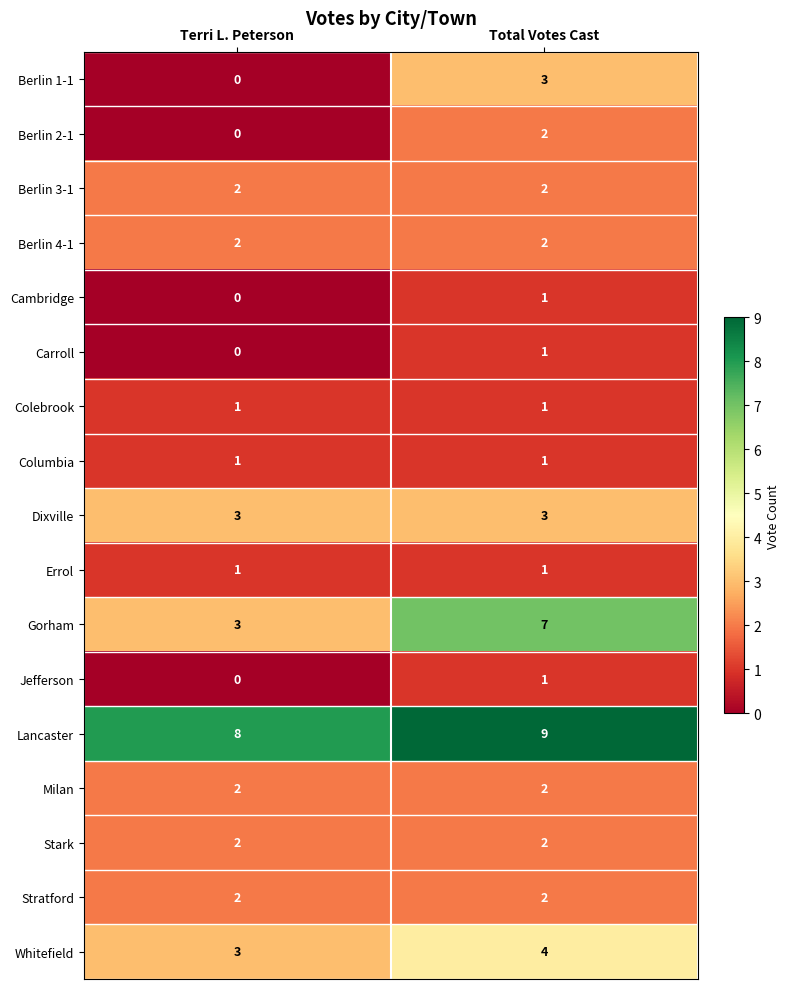

Where is Carroll nearest to the value 0?

Terri L. Peterson